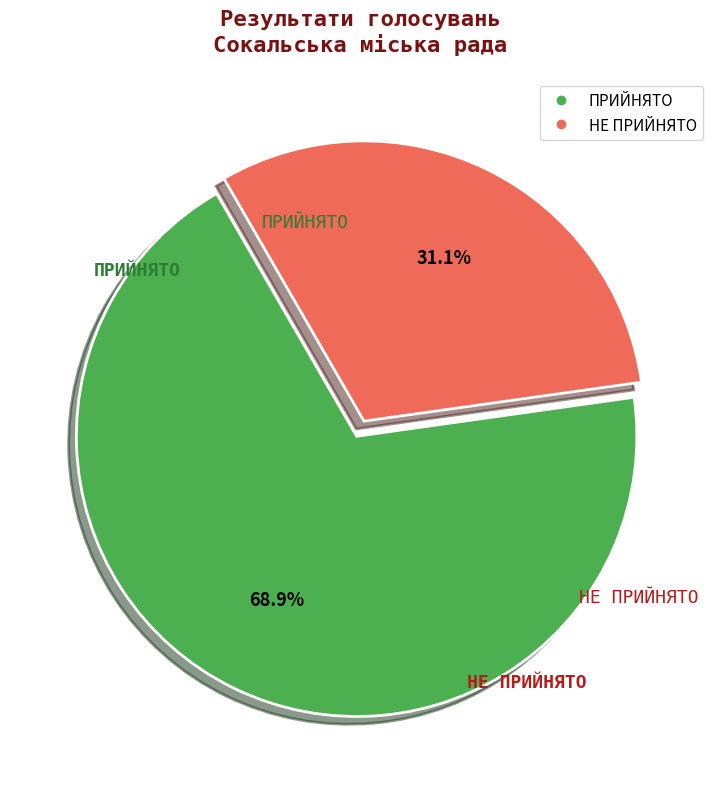

To the nearest percent, what percentage of the pie is НЕ ПРИЙНЯТО?

31%